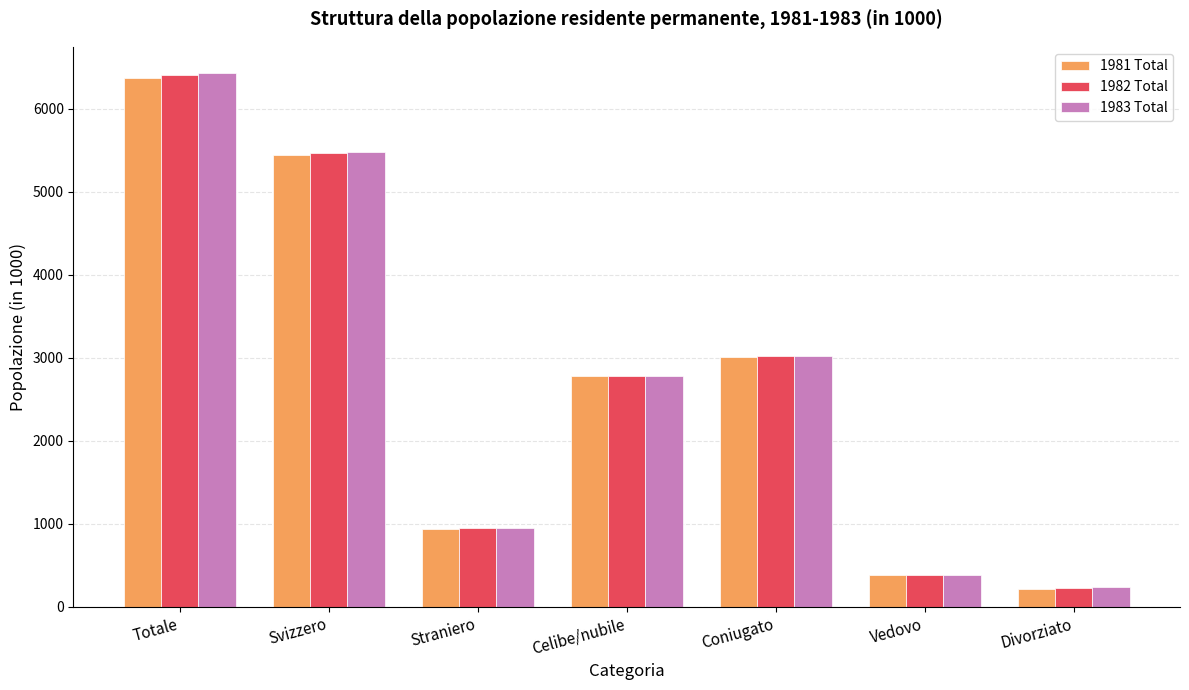

Which series has the widest spread of values?

1983 Total